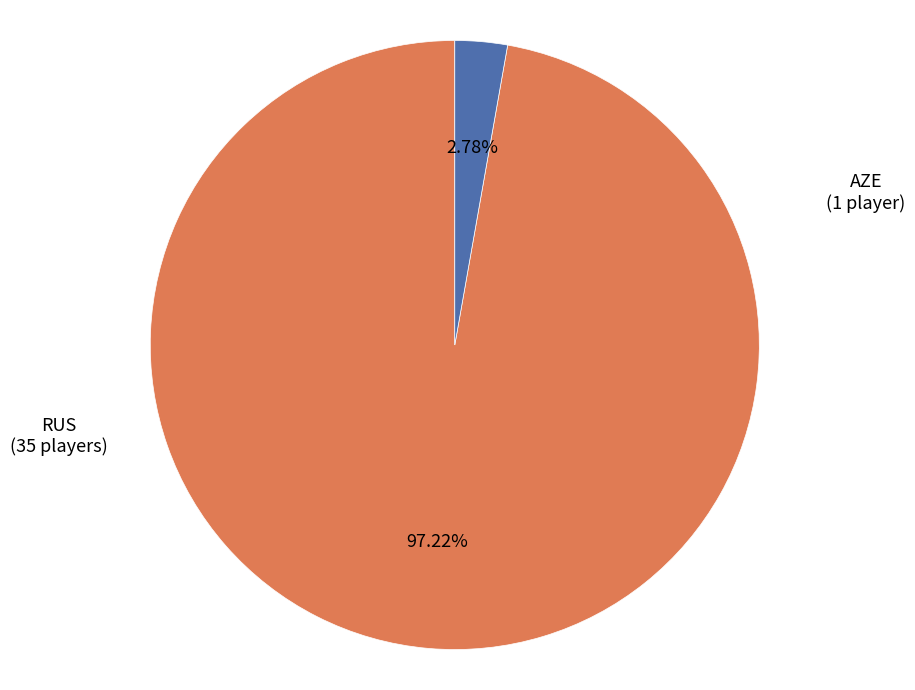

Is there any slice that represents more than half of the pie?

Yes